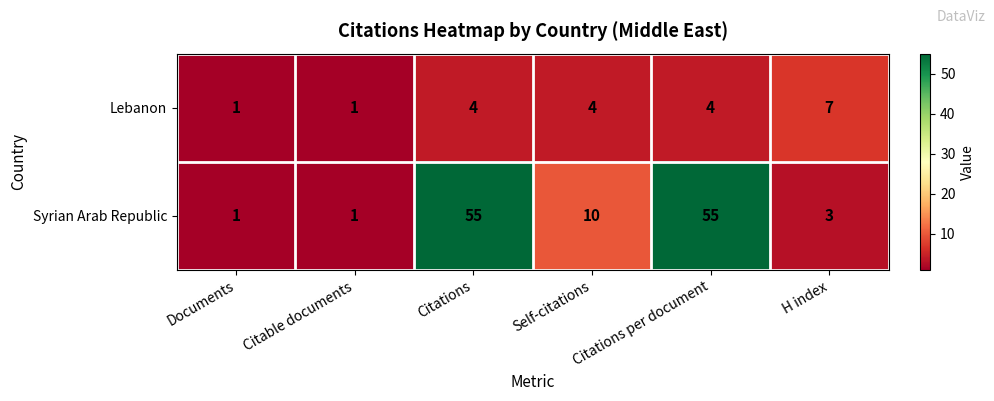

List the series in order of their peak value, lowest first.

Lebanon, Syrian Arab Republic